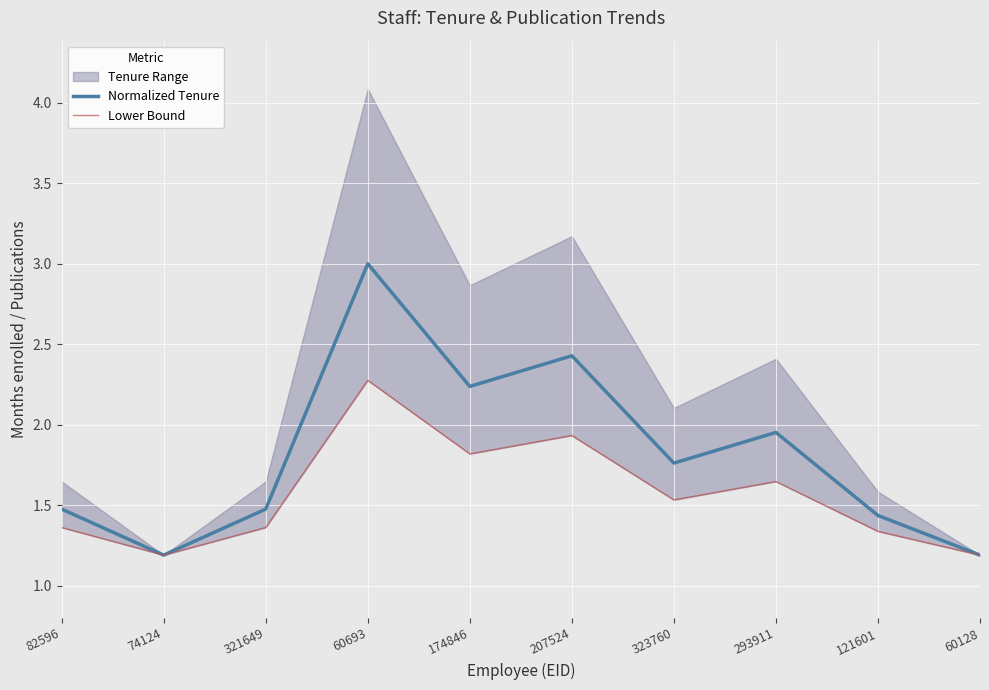

Which series has the widest spread of values?

Normalized Tenure